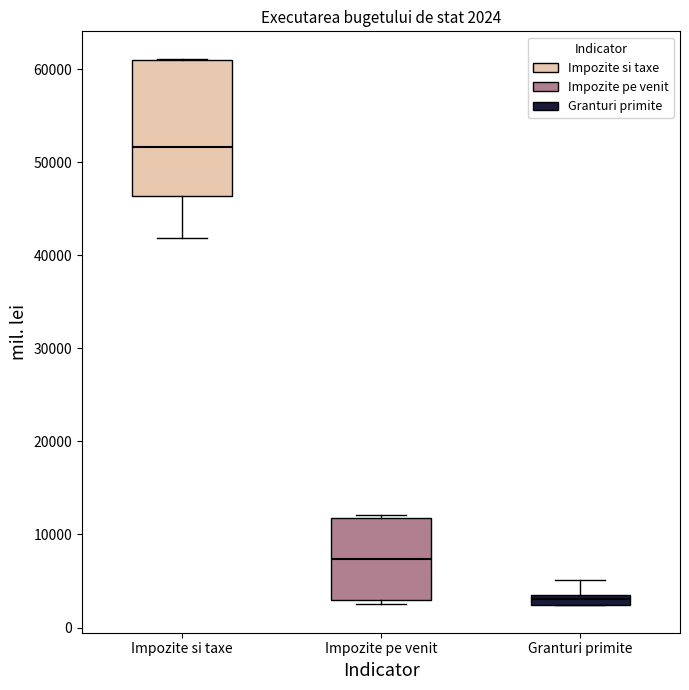

Which box is the tallest, from its lower edge to its upper edge?

Impozite si taxe